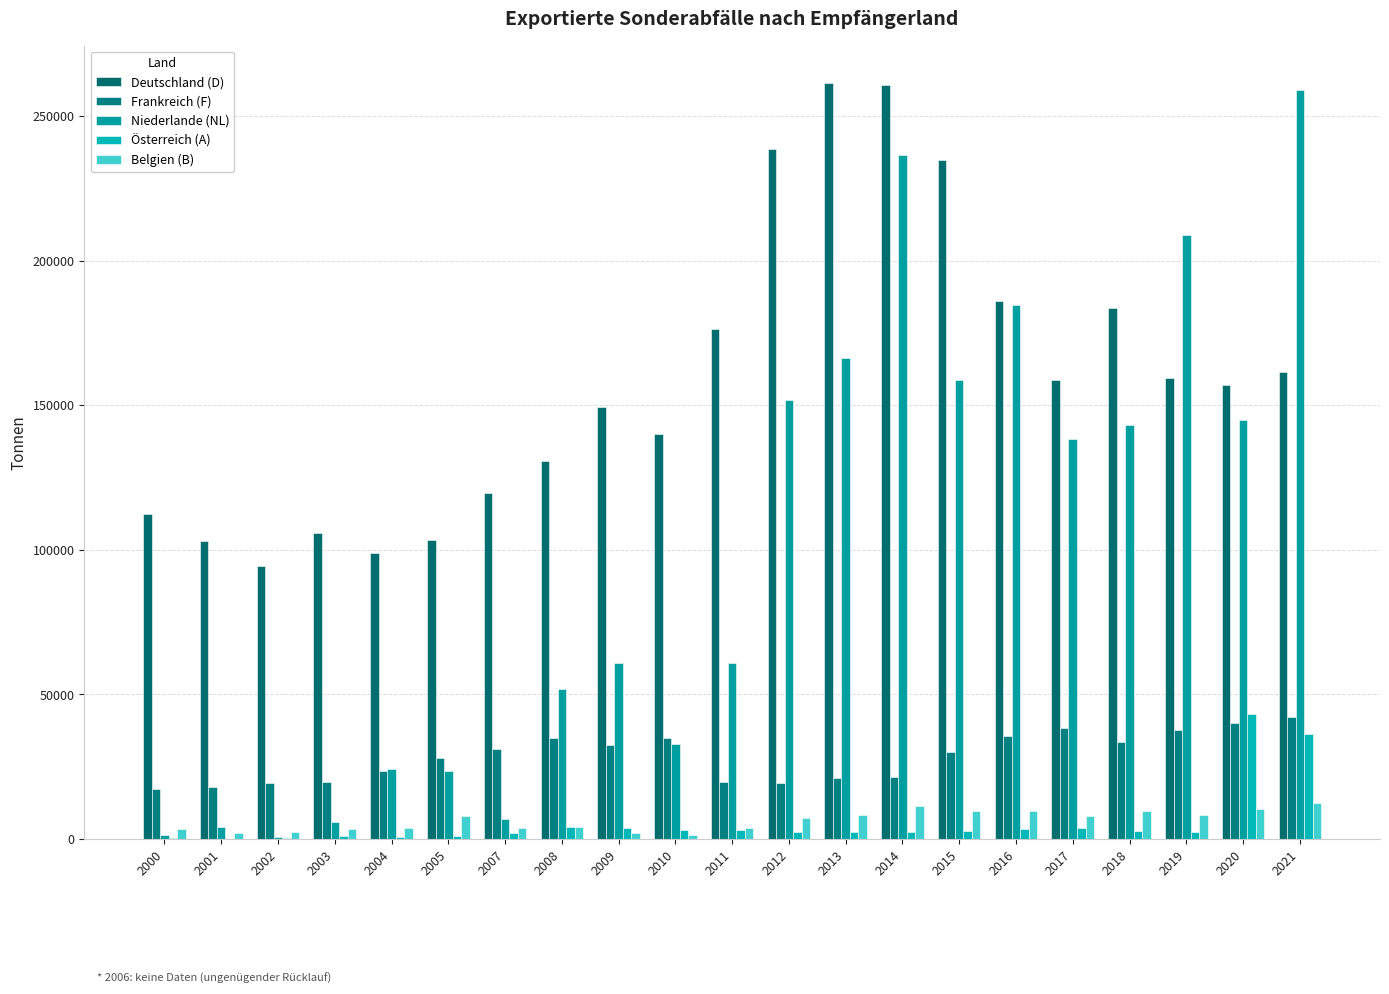

Which series has the widest spread of values?

Niederlande (NL)